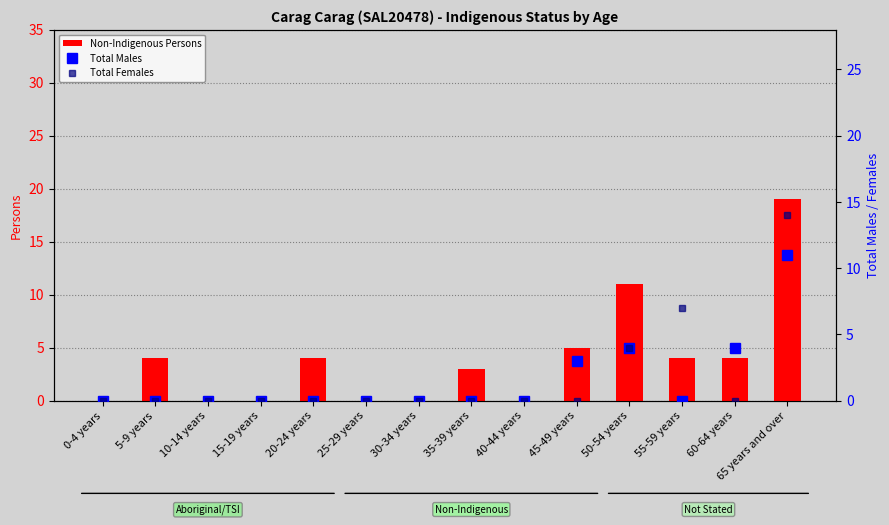

The value of Non-Indigenous Persons at 10-14 years is 0. True or false?

True